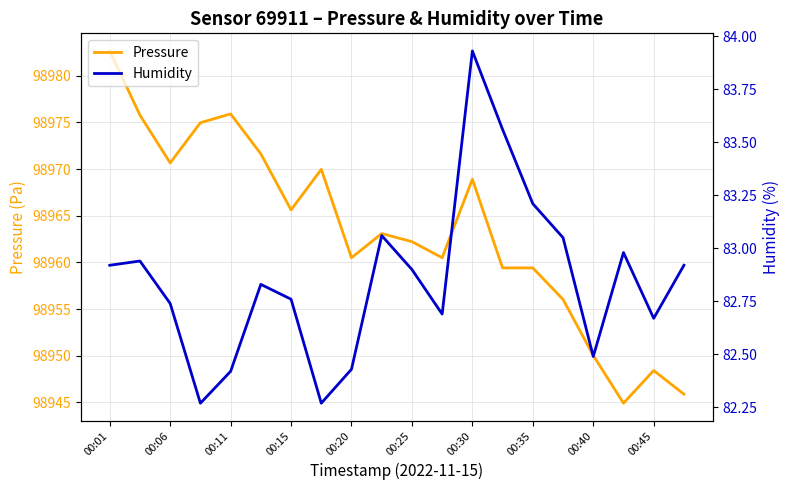

True or false: Pressure has a value of 137411.4 at 00:45.

False